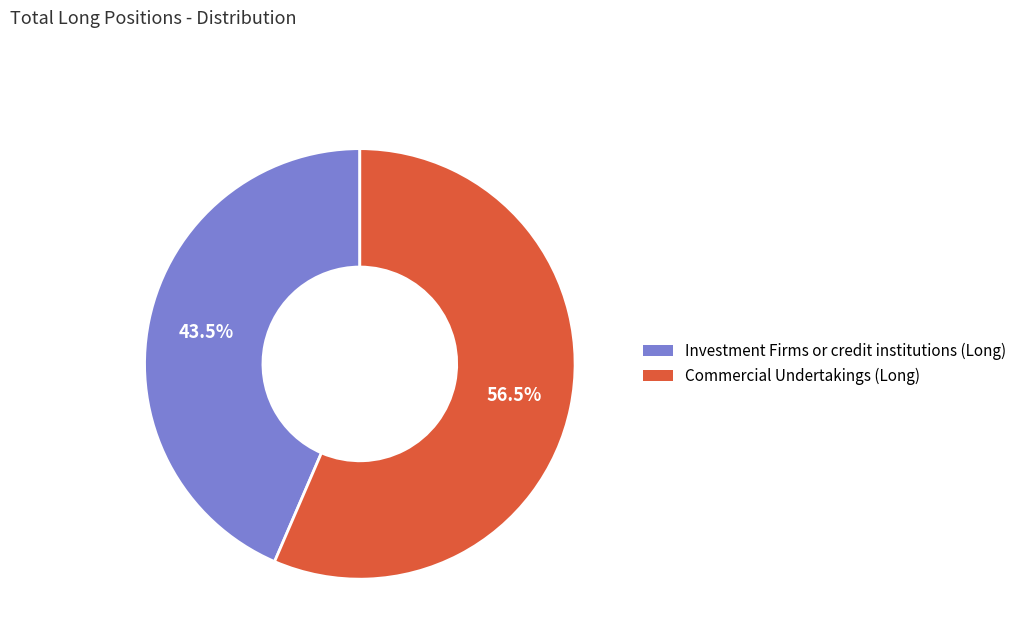

Count the number of slices in the pie.

2